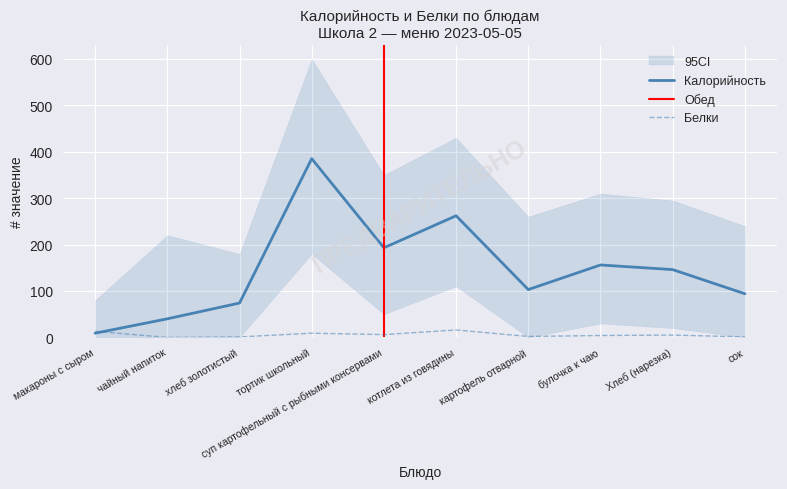

What is the sum of all Калорийность values?

1462